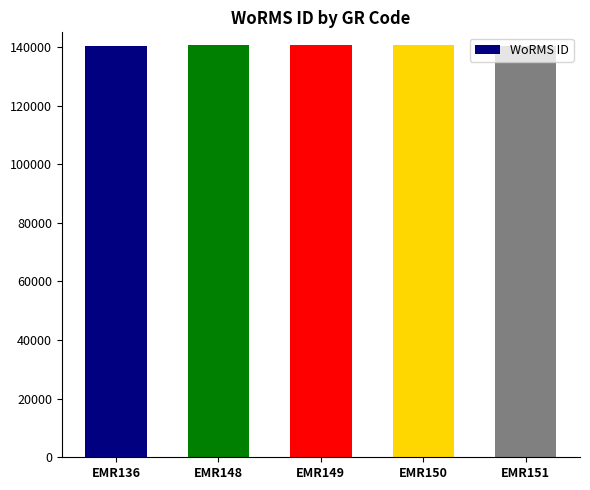

Approximately how many times larger is the value at EMR149 compared to EMR136?

1.0